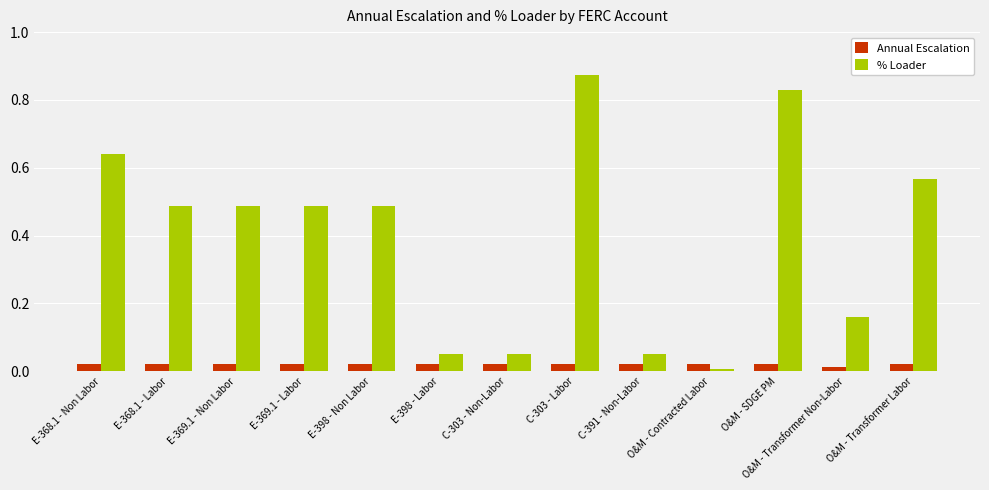

What are all the series names shown in the legend?

Annual Escalation, % Loader